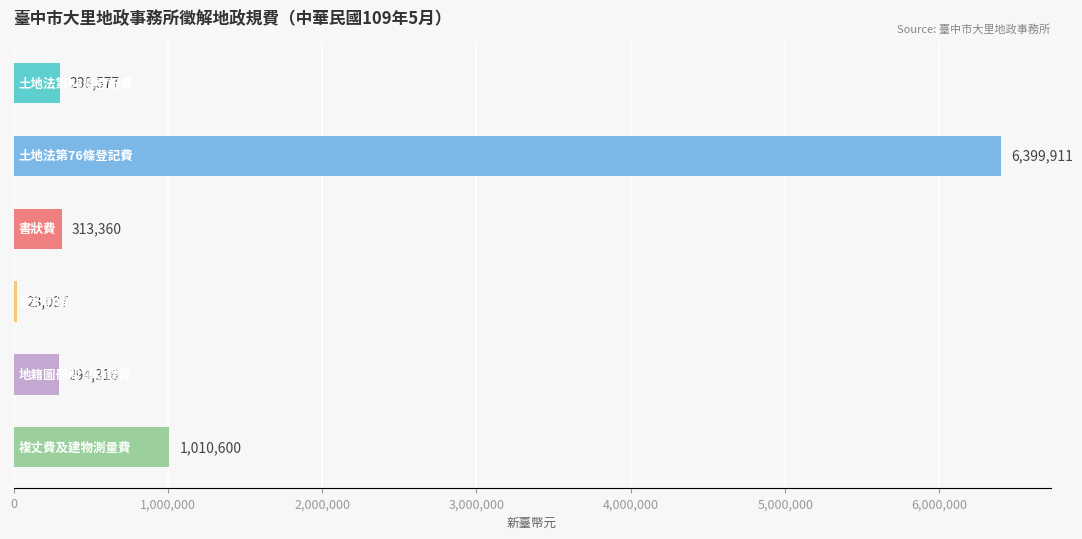

What is the maximum value shown in the chart?

6399911